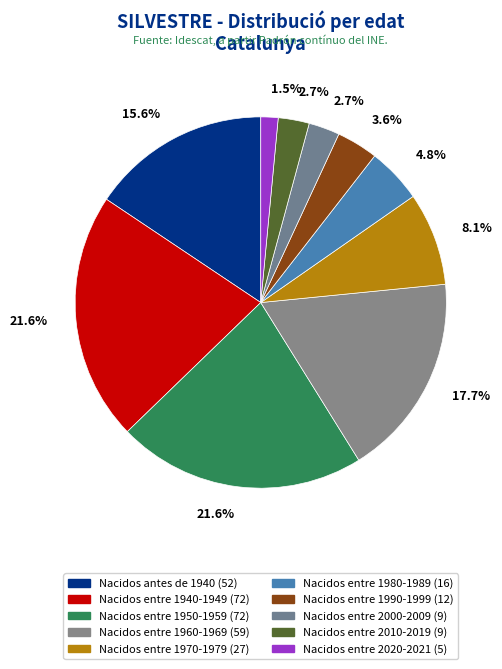

Which category has the biggest portion of the pie?

Nacidos entre 1940-1949